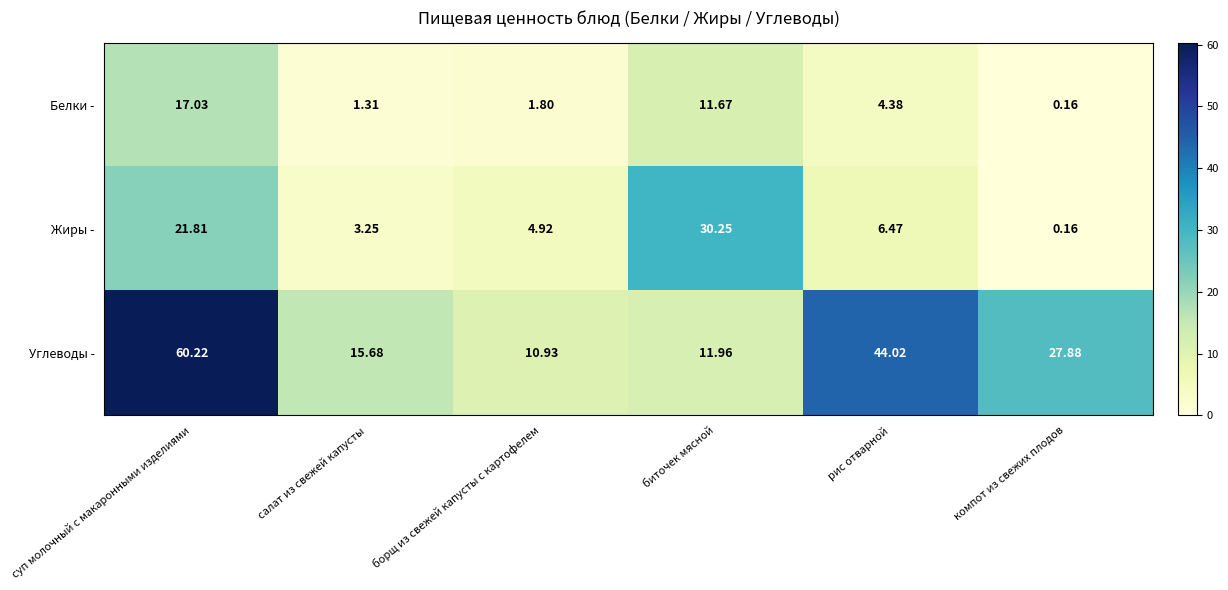

How many data points in Углеводы - are above 27?

3